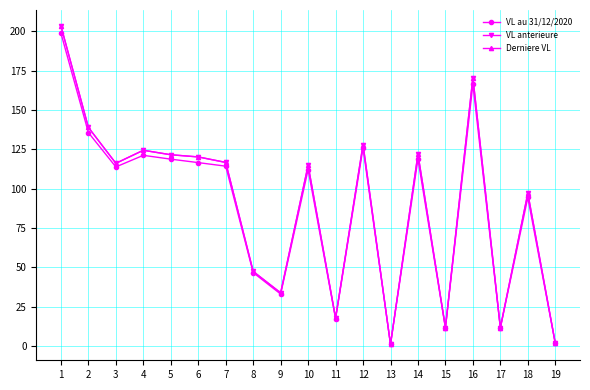

What are all the series names shown in the legend?

VL au 31/12/2020, VL anterieure, Derniere VL